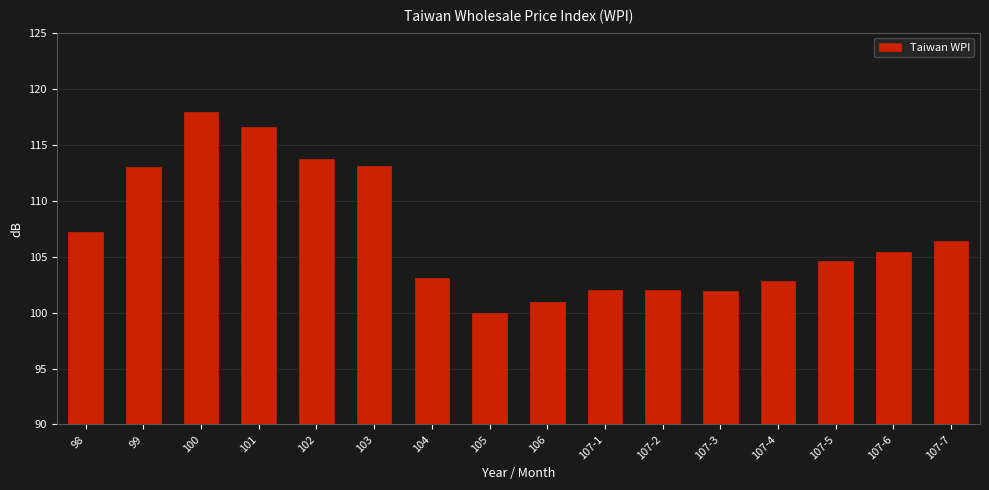

What is the change in value from 98 to 104?

-4.1